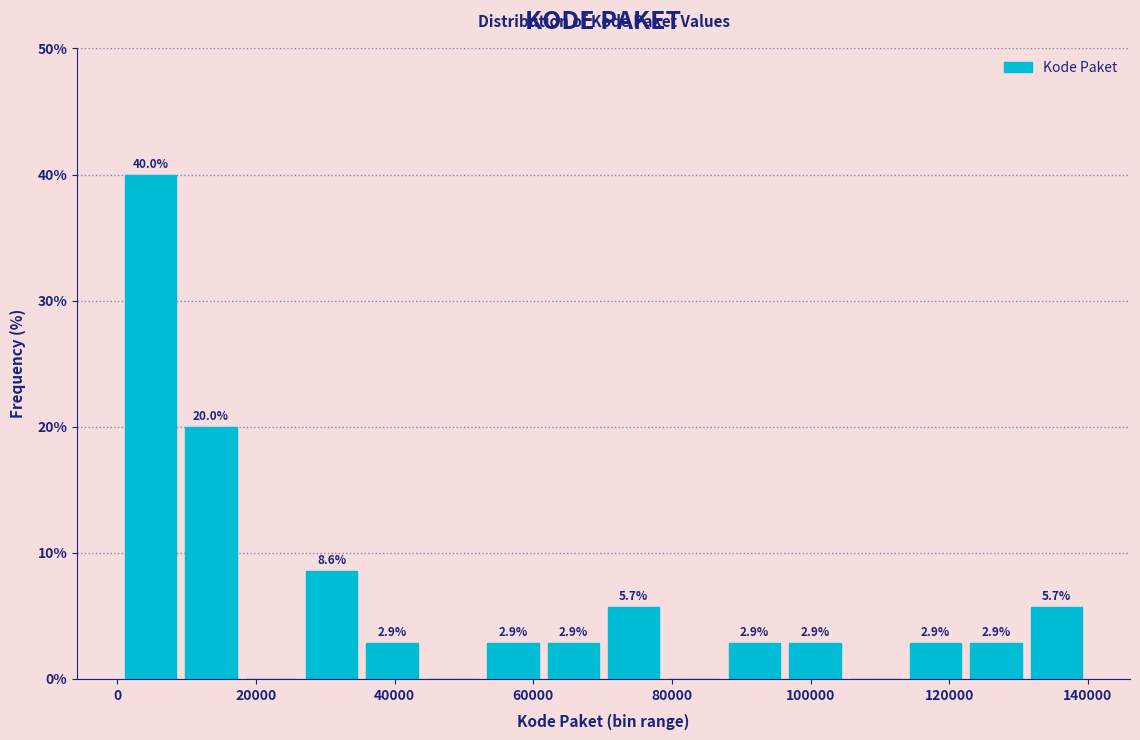

Over which range of the x-axis is the bar tallest?

0 to 10000